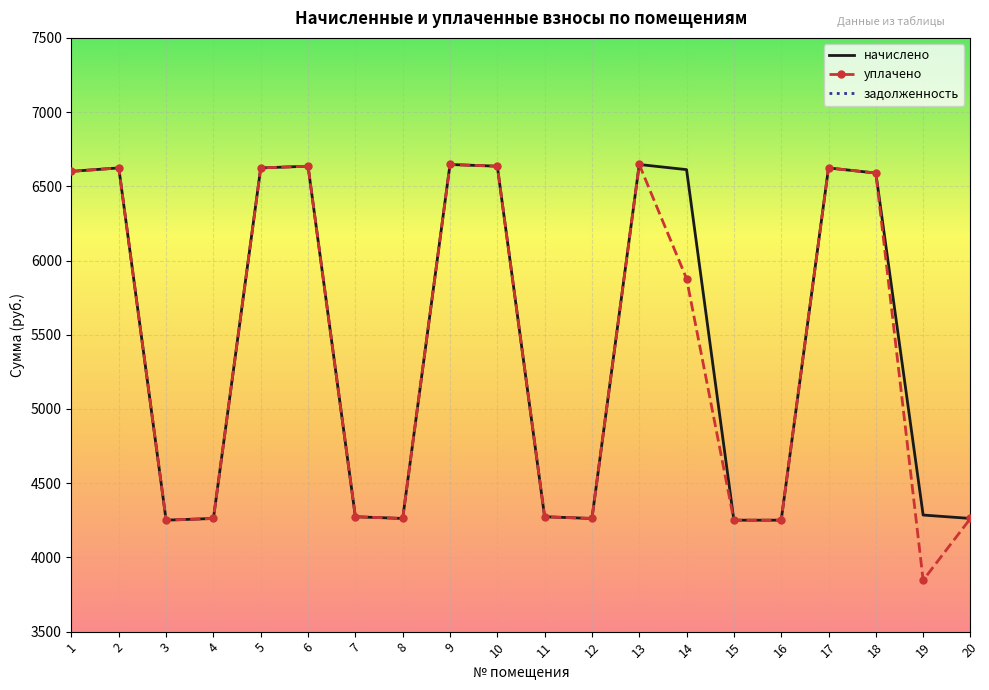

True or false: начислено and уплачено intersect in this chart.

False